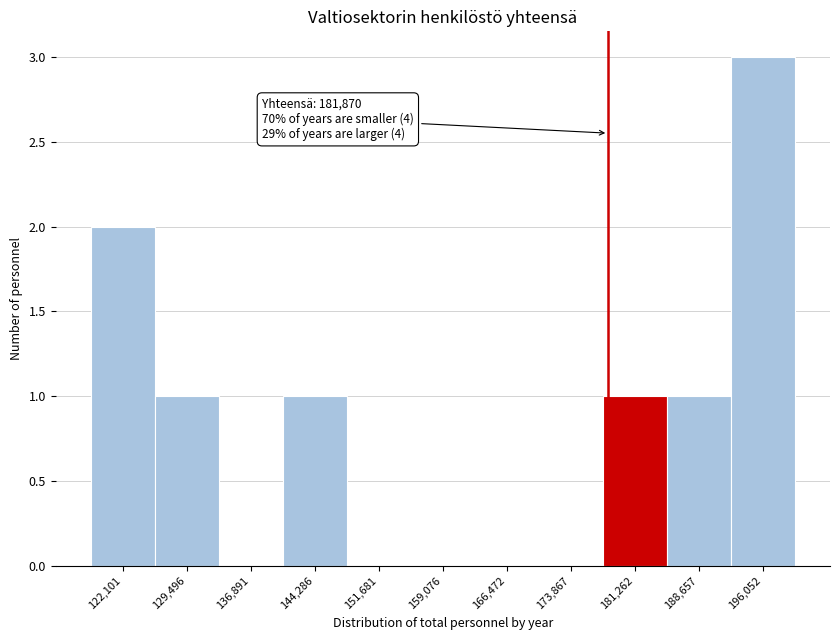

Reading left to right, transcribe all the data shown in this chart.

122,101=2	129,496=1	136,891=0	144,286=1	151,681=0	159,076=0	166,472=0	173,867=0	181,262=1	188,657=1	196,052=3